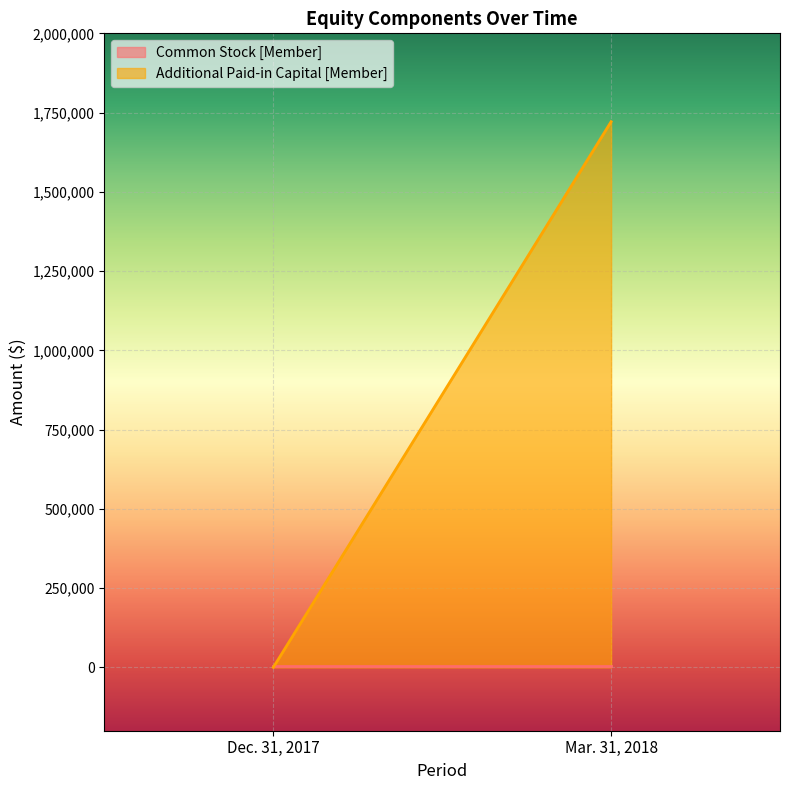

Which label corresponds to the largest value in the chart?

Mar. 31, 2018